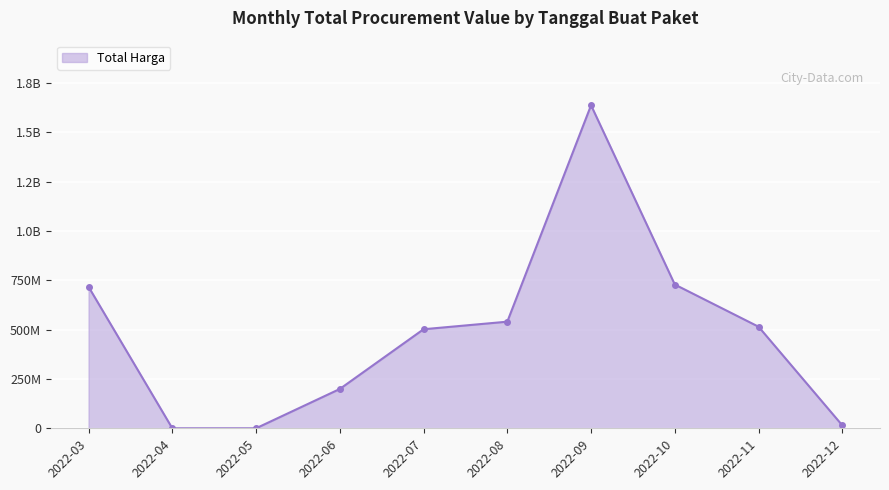

Is this an area chart (filled region under the line)?

Yes